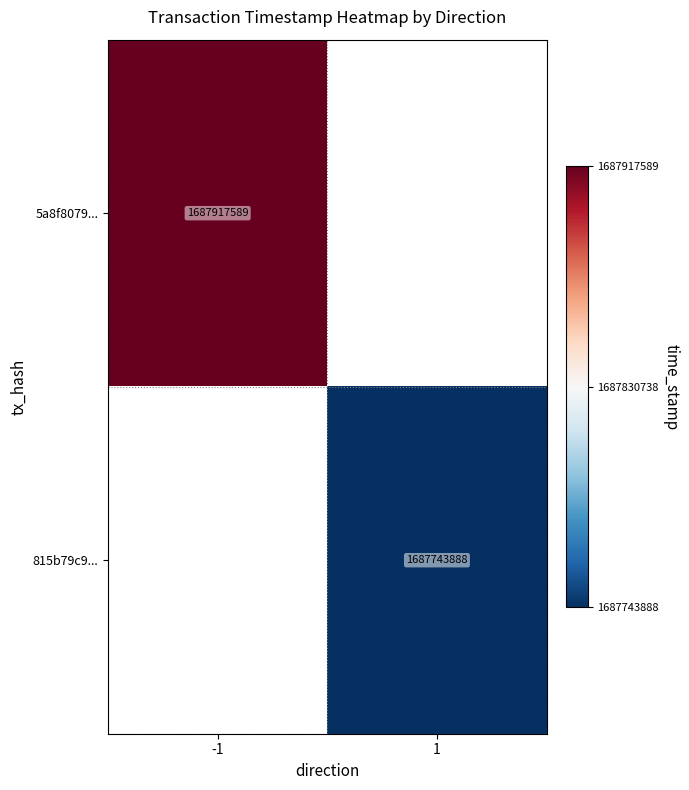

The value of 5a8f8079... at -1 is 862842353. True or false?

False